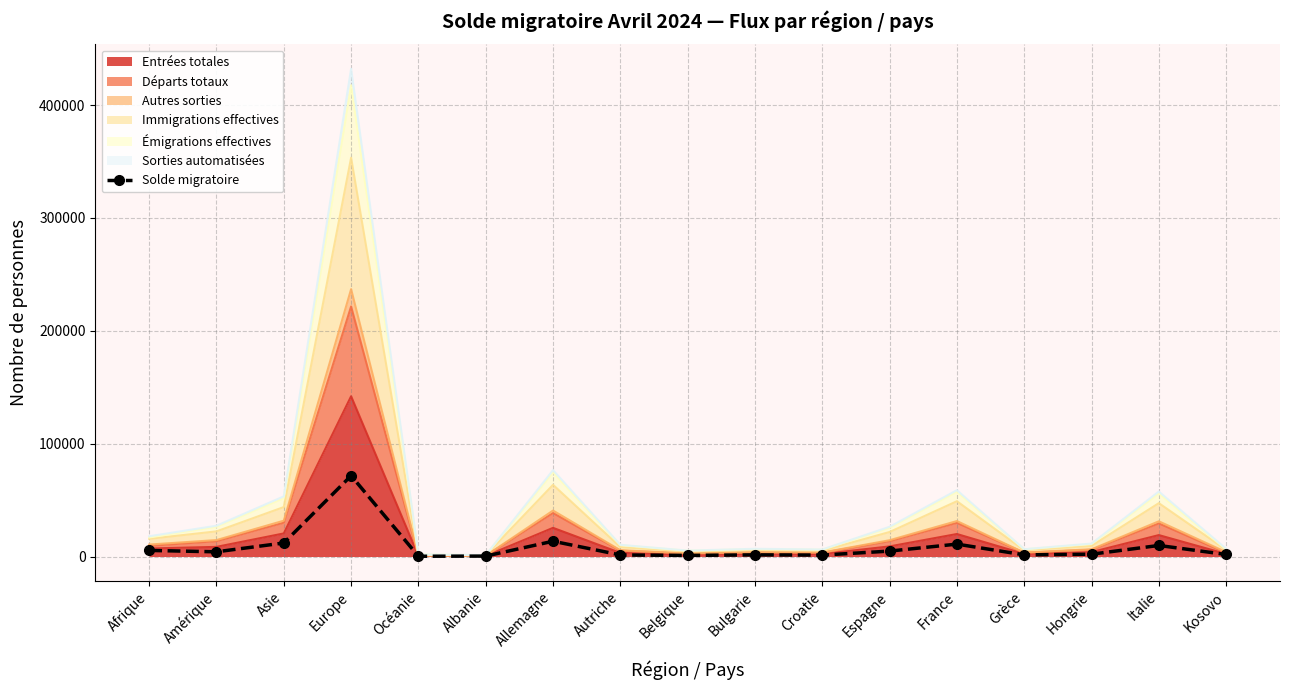

What value does the data have at Kosovo, to the nearest 50?

1800